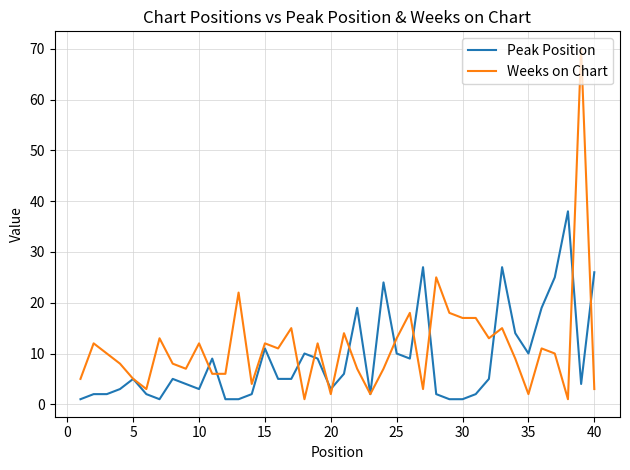

Does the chart have visible grid lines?

Yes